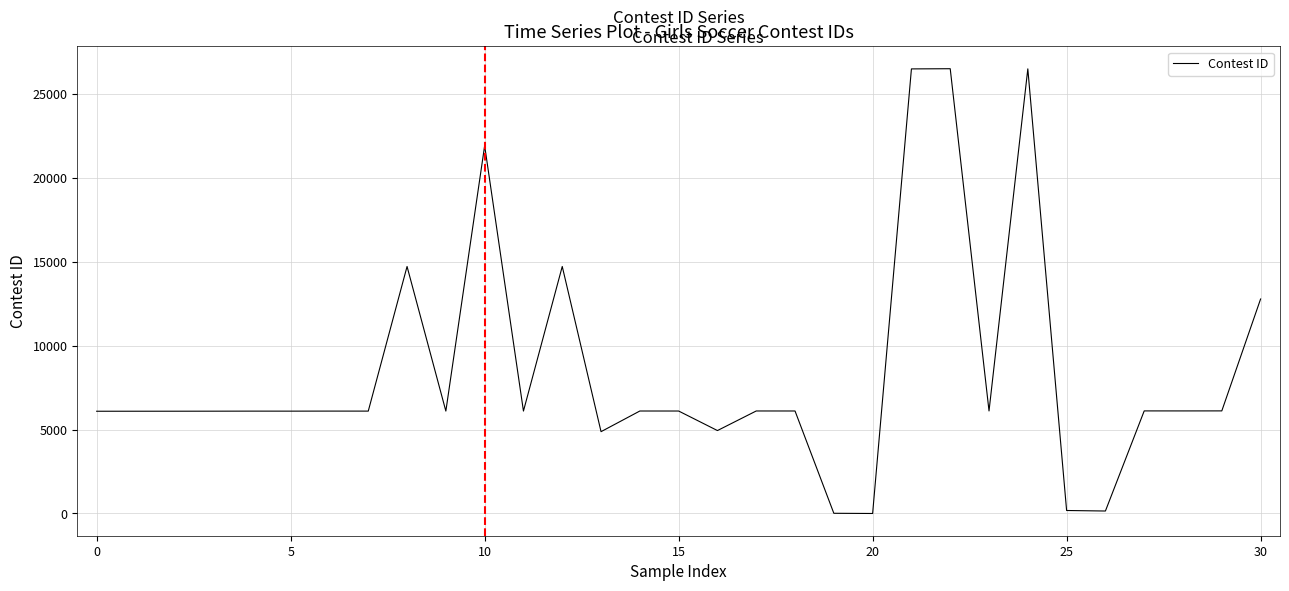

How many lines are shown in the chart?

1